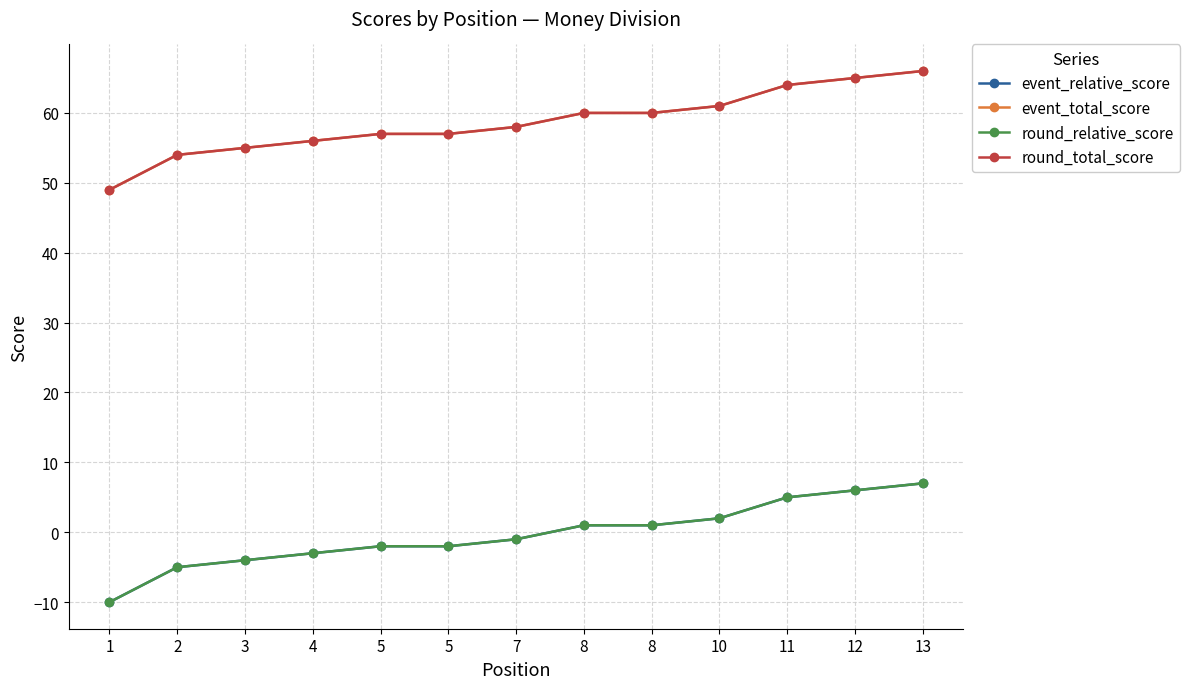

Which category has the highest value across all series?

13